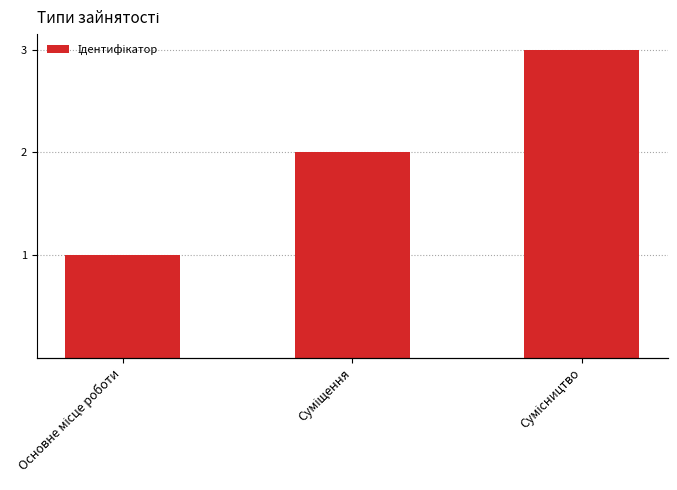

Reading right to left, extract all data points from this chart.

Сумісництво=3	Суміщення=2	Основне місце роботи=1